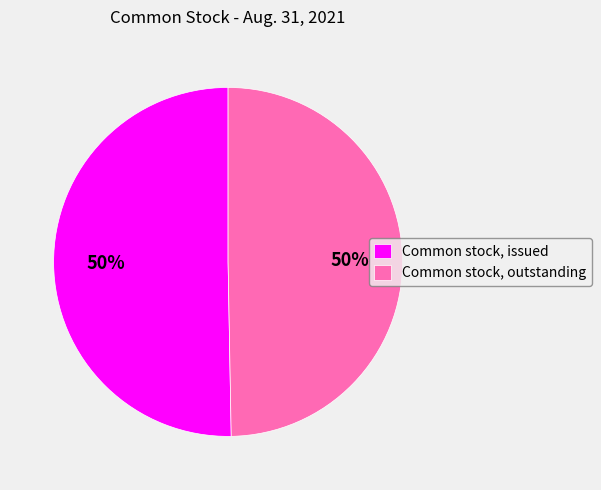

To the nearest percent, what percentage of the pie is Common stock, outstanding?

50%